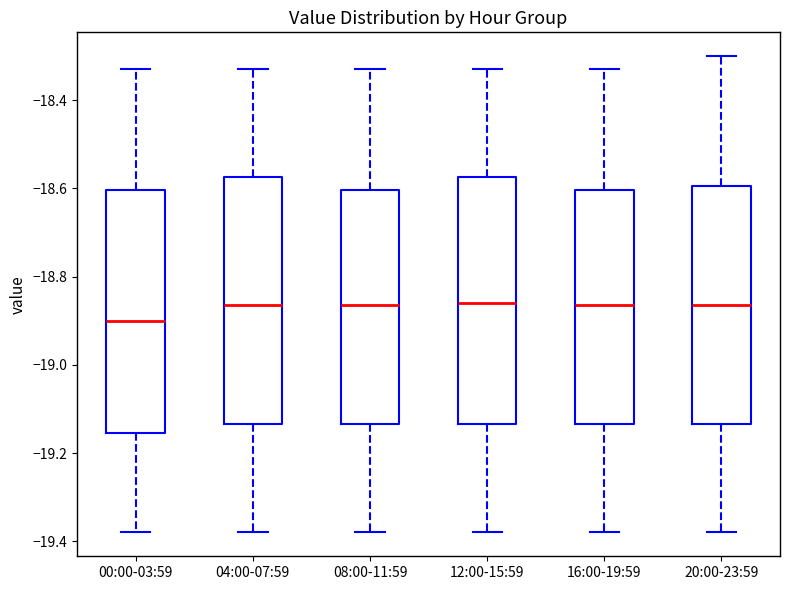

Where does the upper whisker of the box for 04:00-07:59 end on the y-axis? The values are not printed on the chart, so give them approximately, as read against the axis.

-18.32